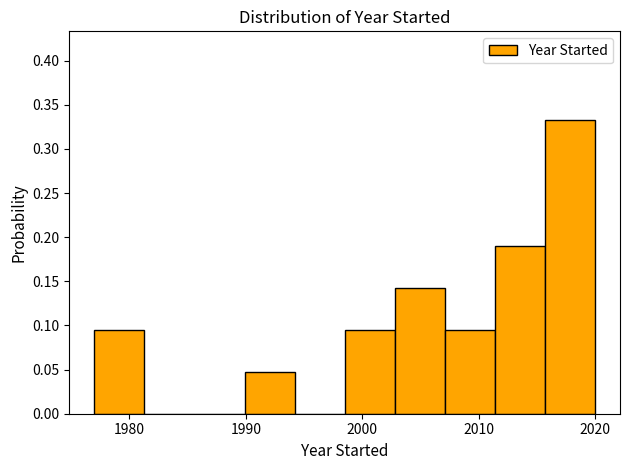

Reading left to right, list every bar in this chart as the range it spans on the x-axis followed by its height. Neither the bar edges nor the heights are printed on the chart, so give them approximately, as read against the axes.

1977.0 to 1981.3: 0.095
1981.3 to 1985.6: 0
1985.6 to 1989.9: 0
1989.9 to 1994.2: 0.050
1994.2 to 1998.5: 0
1998.5 to 2002.8: 0.095
2002.8 to 2007.1: 0.145
2007.1 to 2011.4: 0.095
2011.4 to 2015.7: 0.190
2015.7 to 2020.0: 0.335